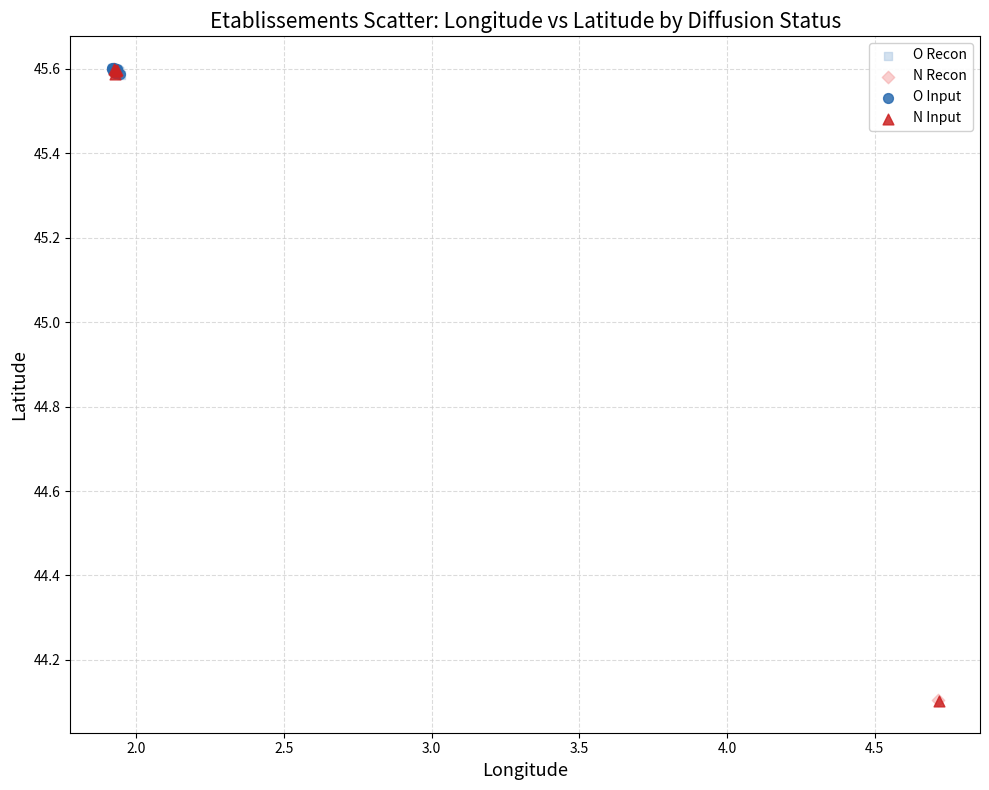

Which series has the widest spread of Y values?

N Input